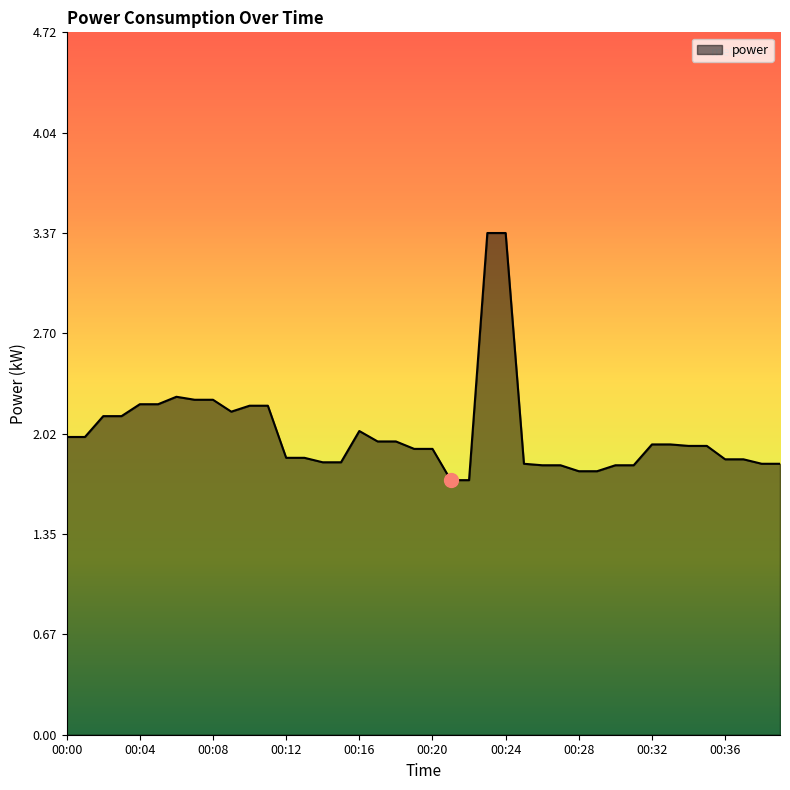

What is the difference between the maximum and minimum values?

1.7